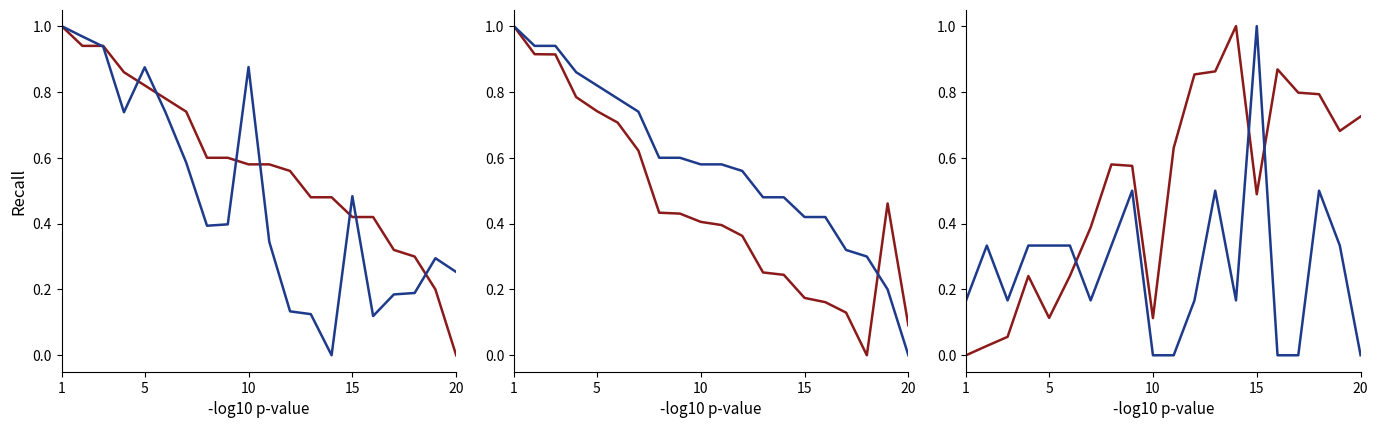

Which category has the lowest value in the Best Lap time series?

1